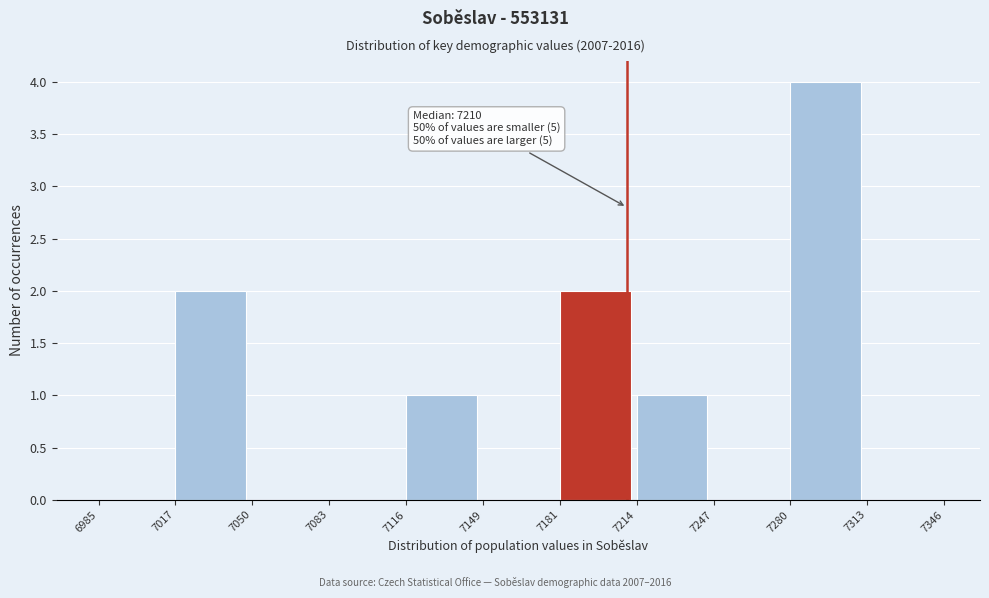

Over which range of the x-axis is the bar tallest?

7280 to 7313